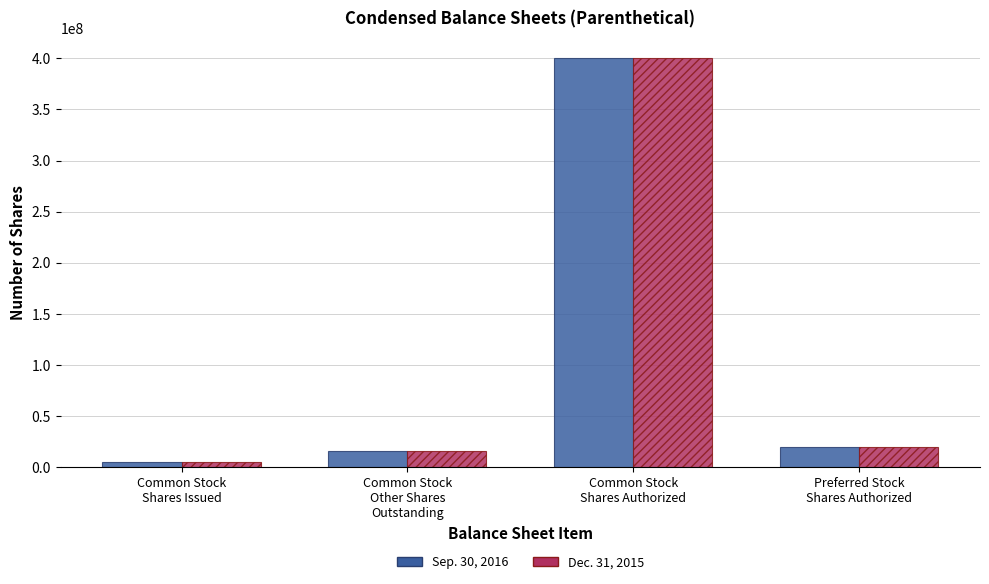

What is the sum of all Dec. 31, 2015 values?

441562500